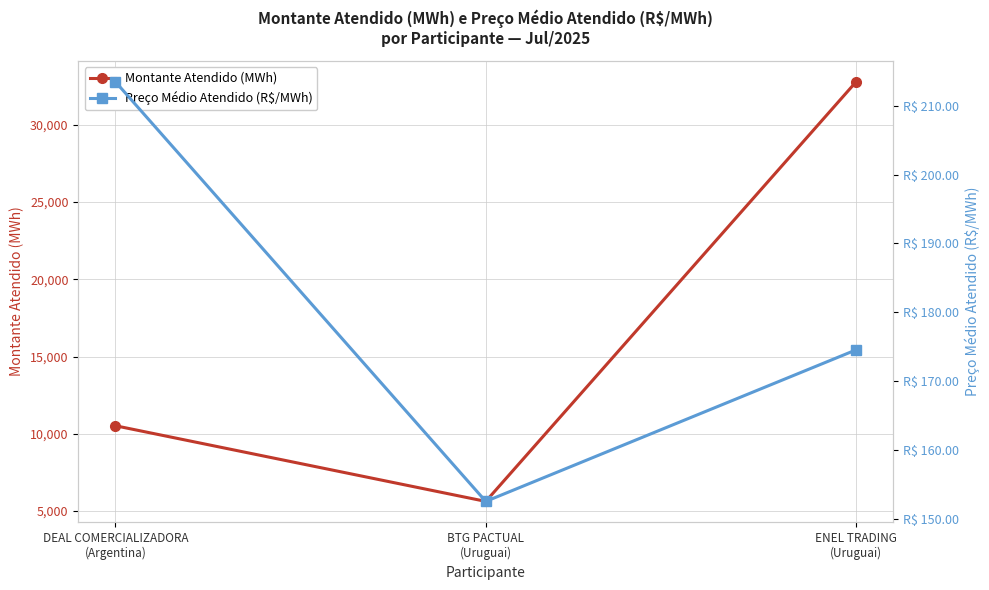

True or false: Preço Médio Atendido (R$/MWh) has a value of 152.6 at BTG PACTUAL
(Uruguai).

True